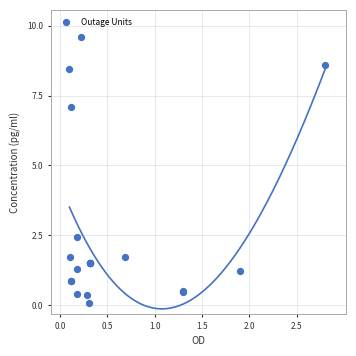

What Y value in the scatter plot is closest to 4?

2.5